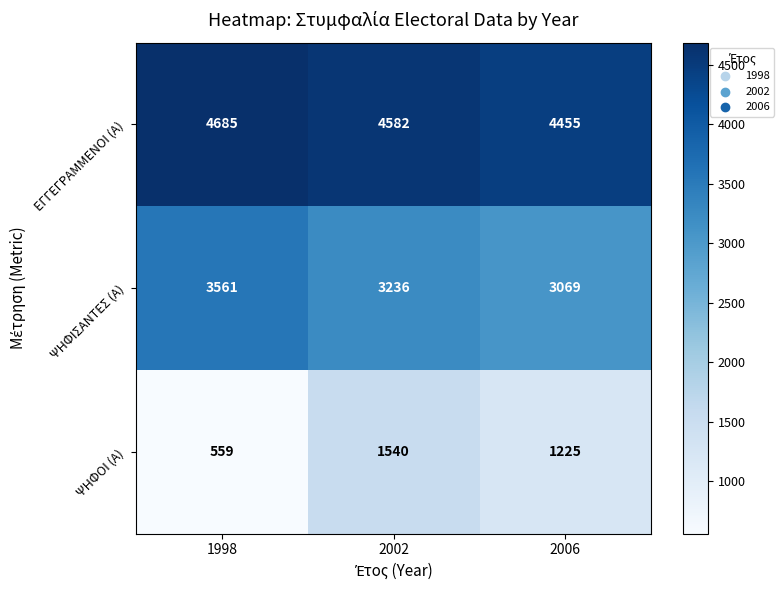

What is the difference between the maximum and minimum values in the ΨΗΦΙΣΑΝΤΕΣ (Α) series?

492